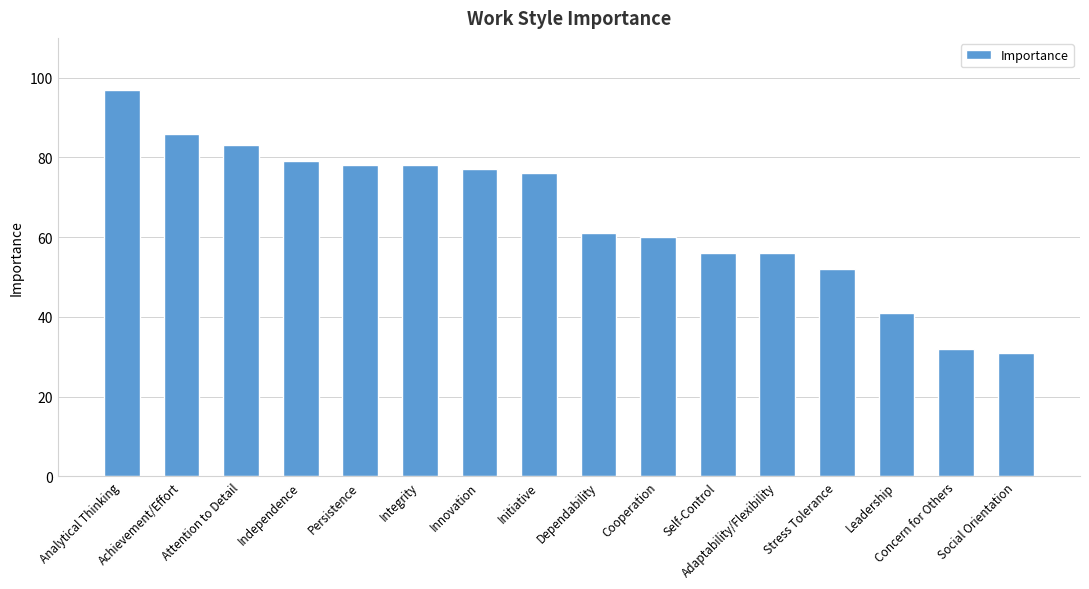

At which category does the chart reach its minimum across all series?

Social Orientation